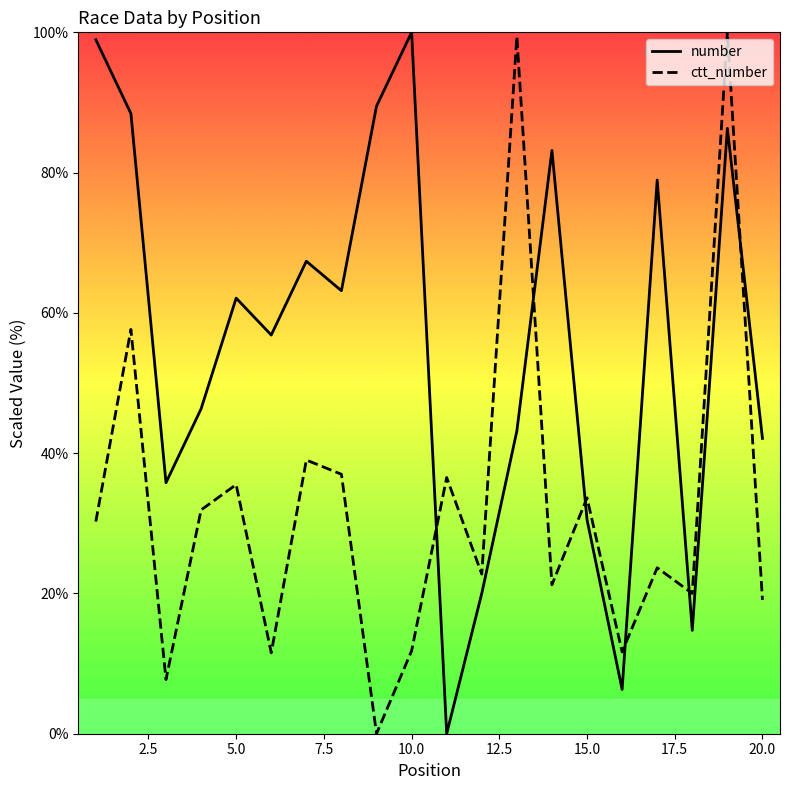

At which category is the sum across all series the highest?

19